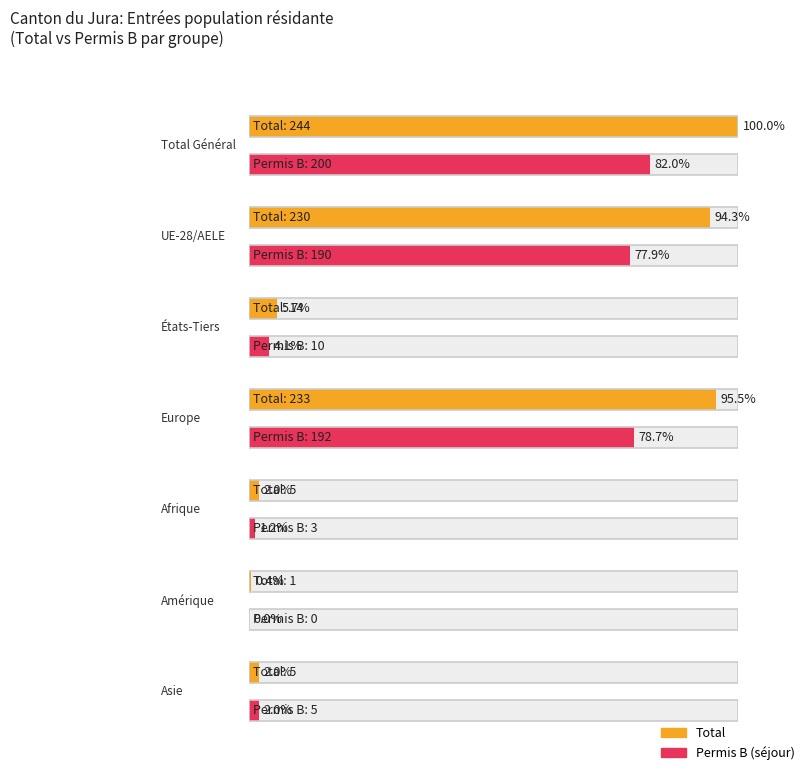

What is the label of the 1st bar from the right?

Asie